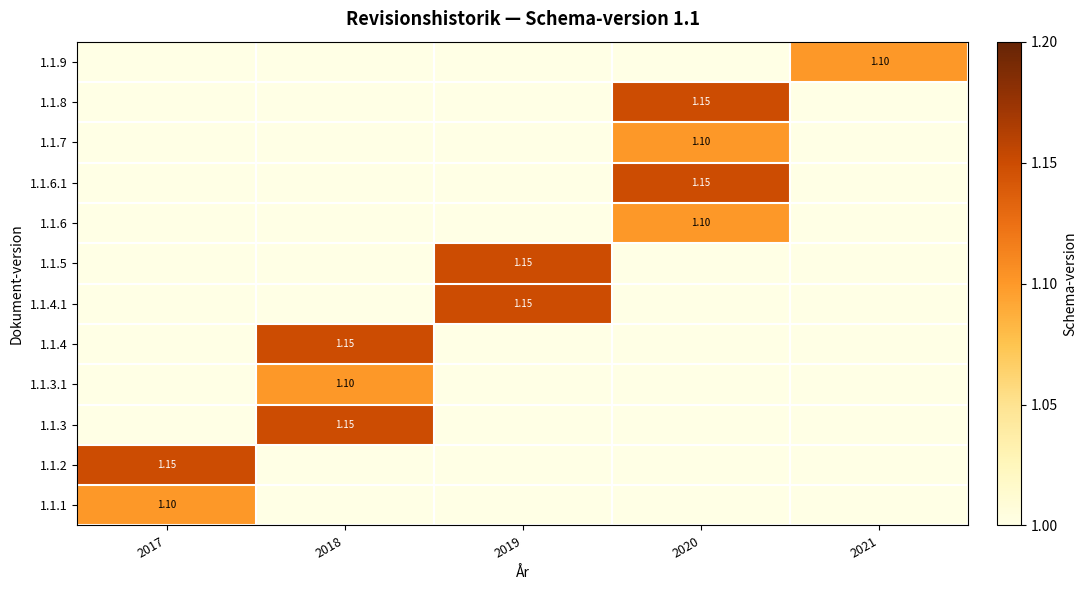

What is the spread (max minus min) of values at 2020?

1.1